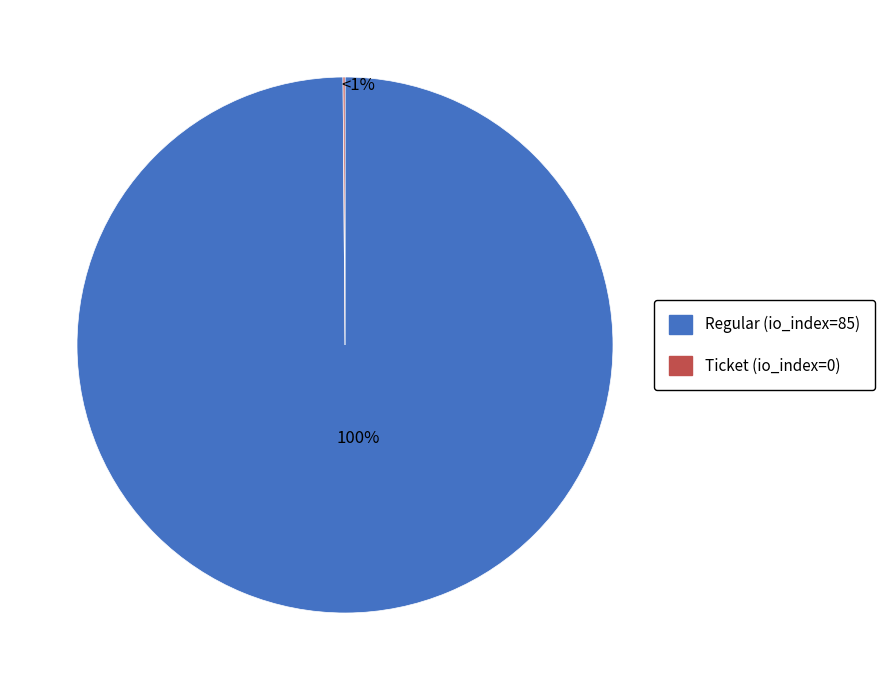

True or false: Regular (io_index=85) accounts for 99% of the total.

False